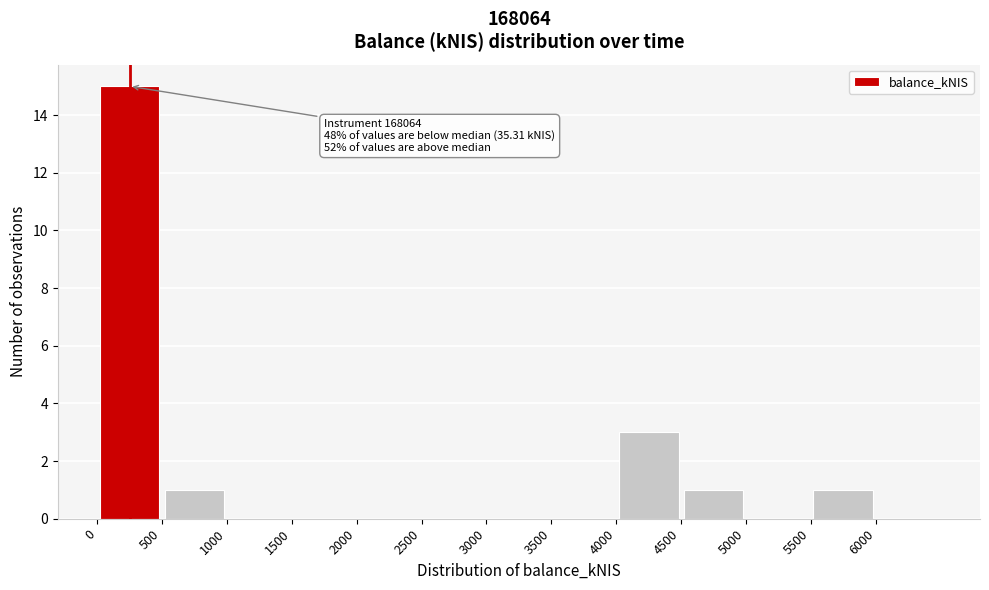

Over which range of the x-axis is the bar tallest?

0 to 500